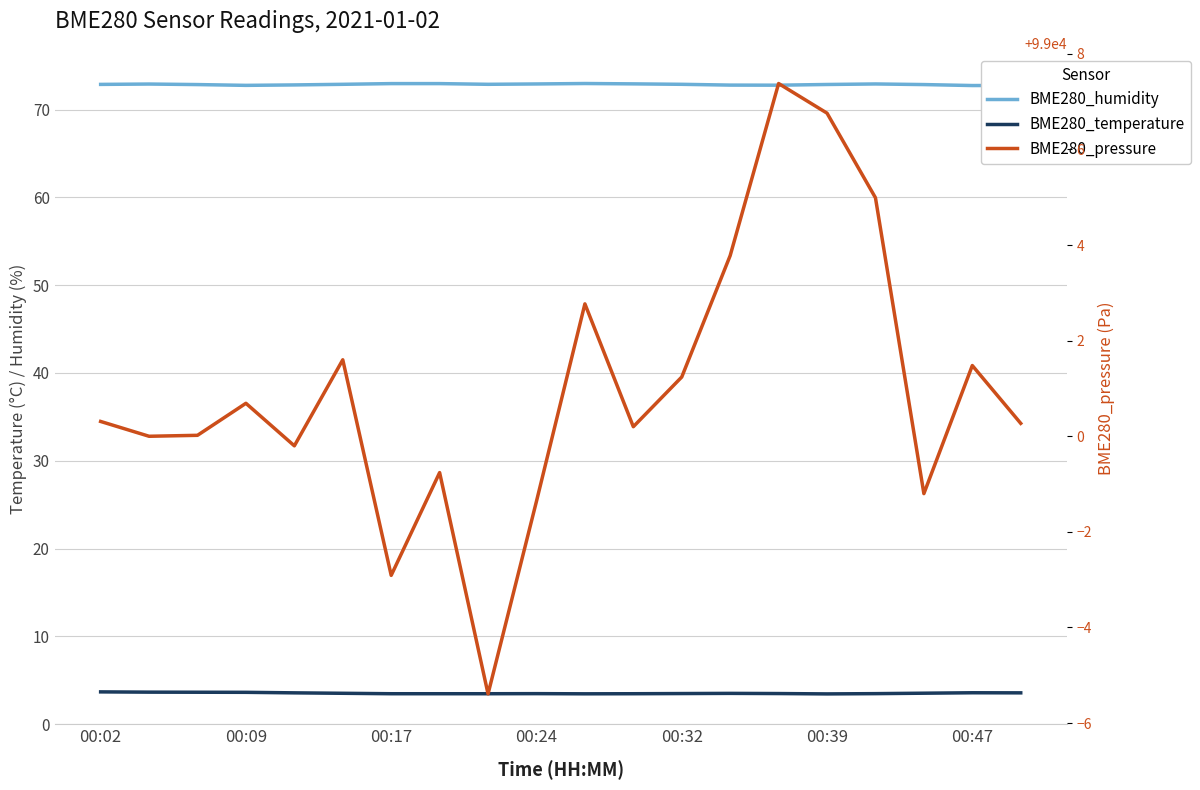

How many interior local valleys does the BME280_temperature series have?

2